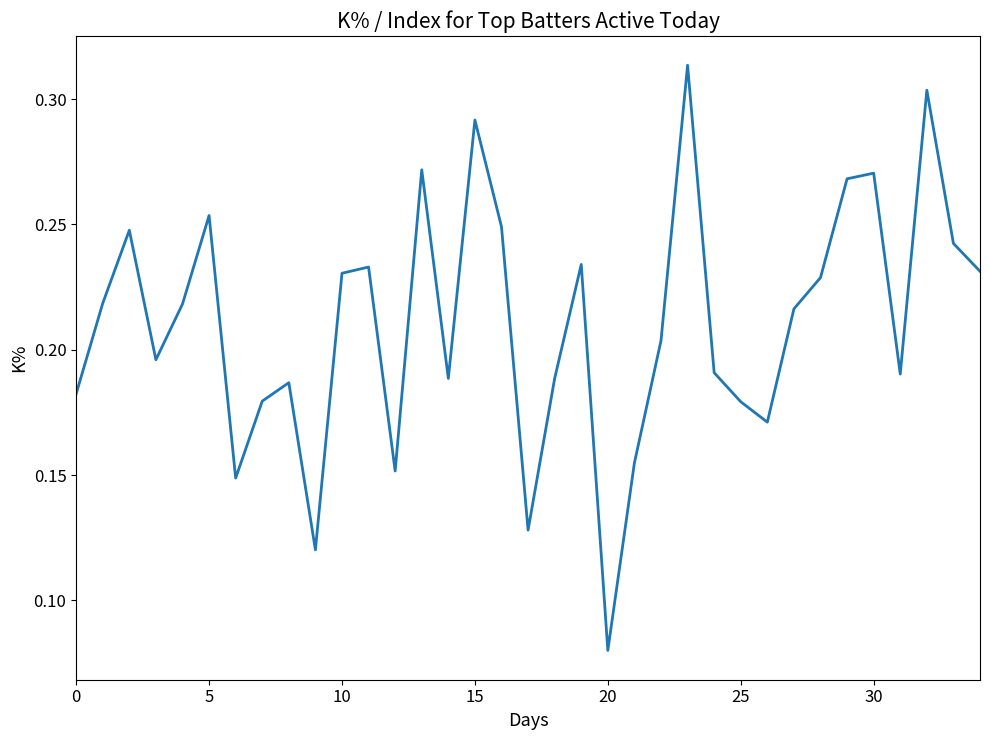

What is the maximum value shown in the chart?

0.3